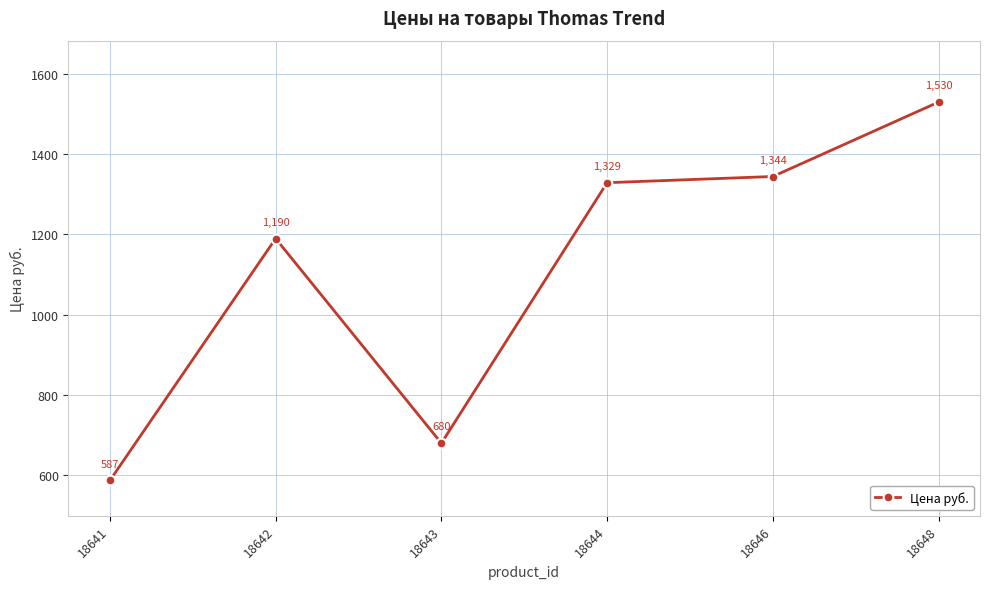

True or false: the data shows 1996.5 at 18642.

False